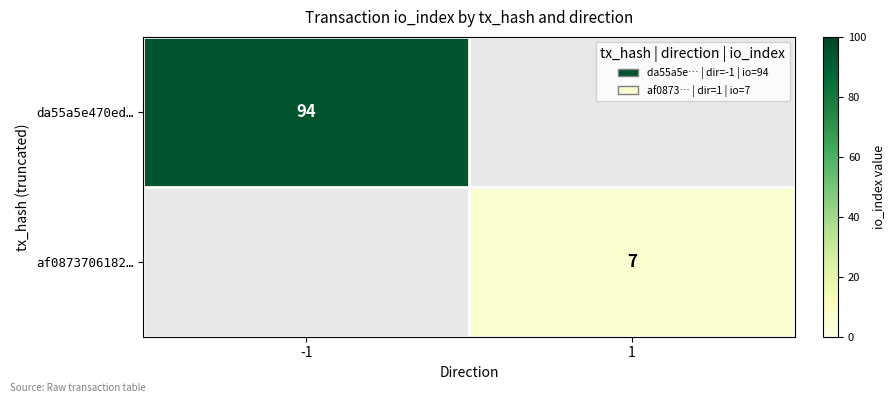

Is it true that af0873706182… equals 7 at 1?

True